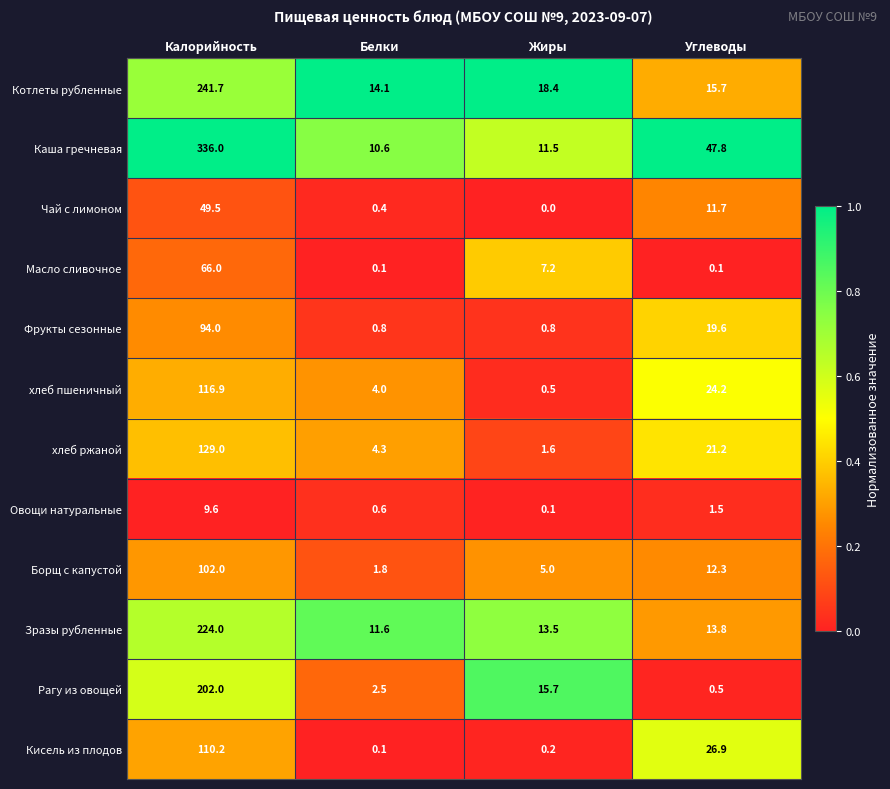

Where does the Каша гречневая series first go above 47?

Калорийность